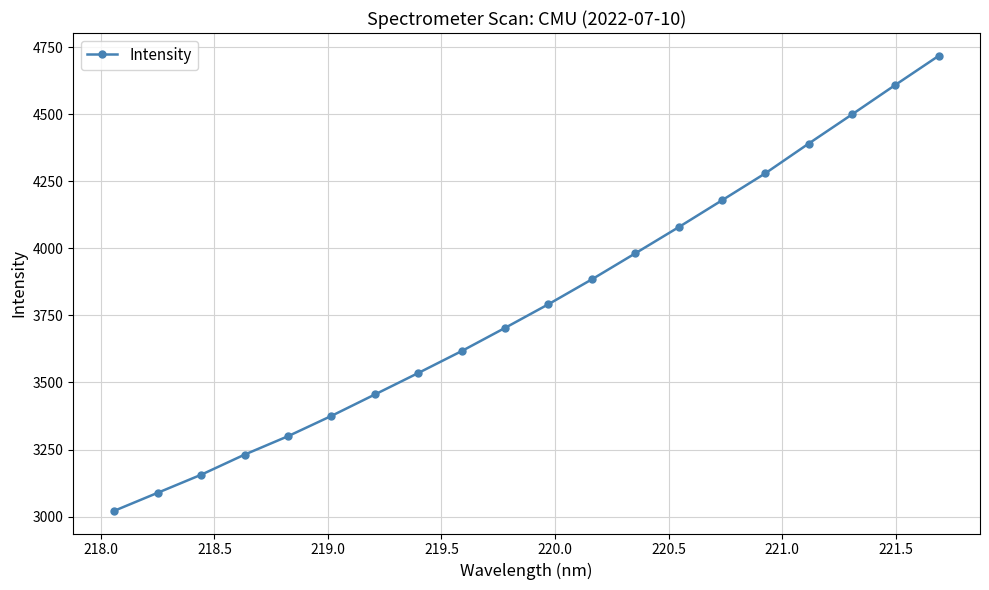

What is the difference between the maximum and minimum values?

1696.6